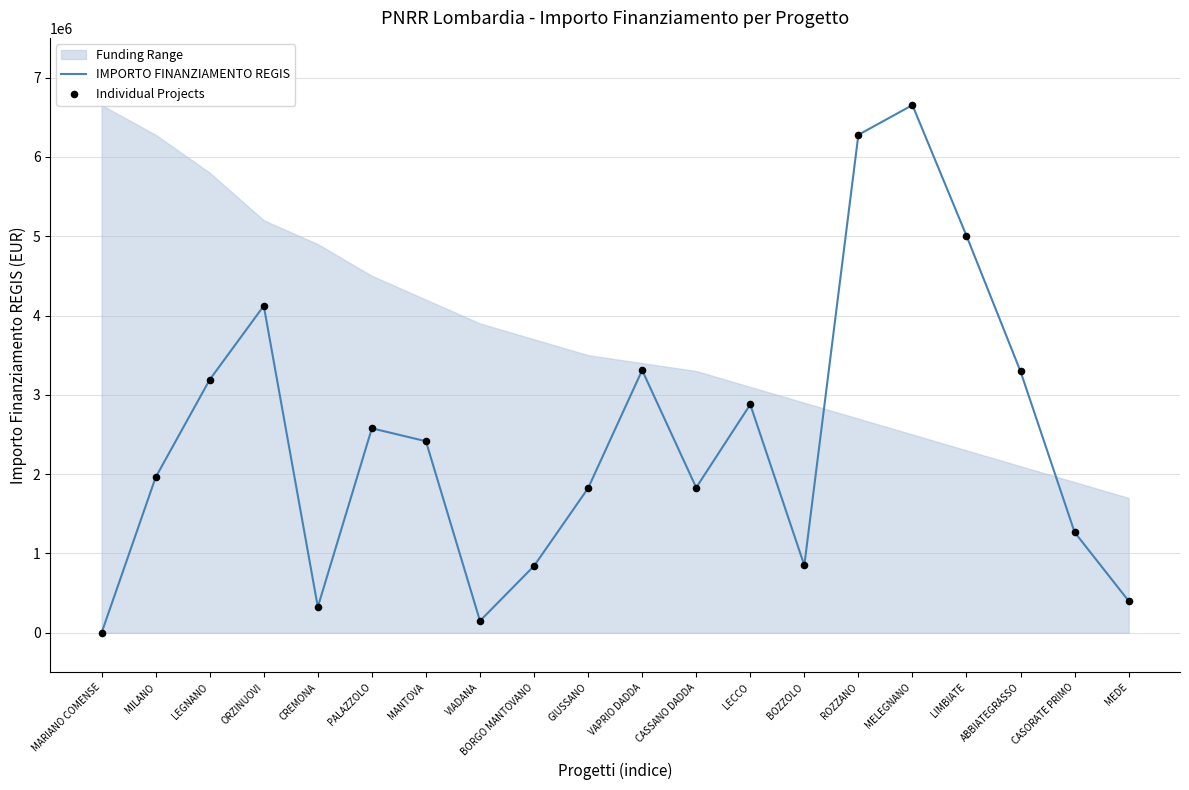

Which series contains the highest Y value?

IMPORTO FINANZIAMENTO REGIS